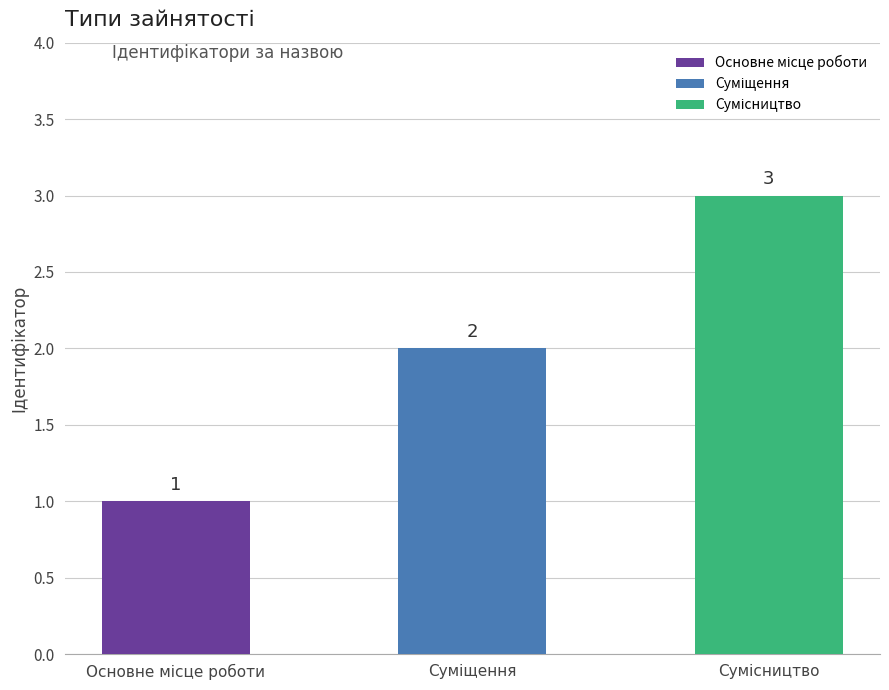

Where is the data nearest to the value 2?

Суміщення